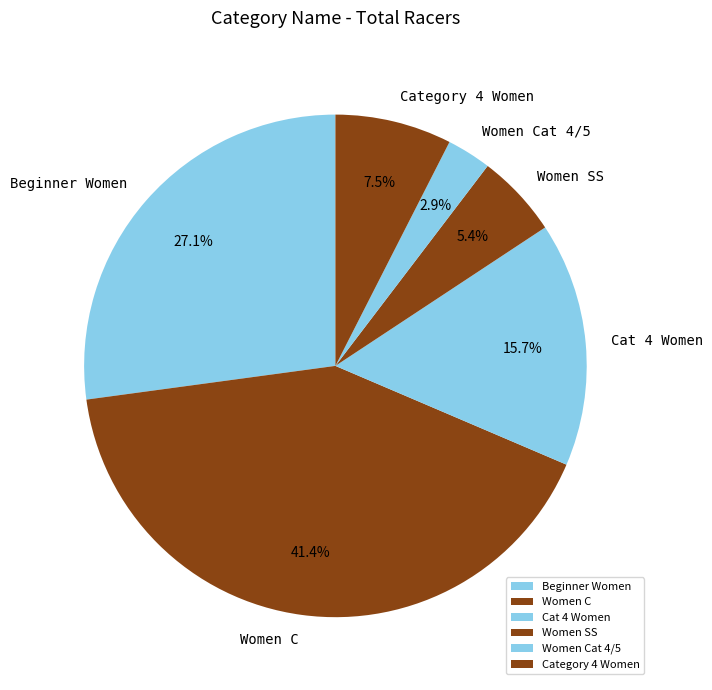

Rank the categories by value from lowest to highest.

Women Cat 4/5, Women SS, Category 4 Women, Cat 4 Women, Beginner Women, Women C